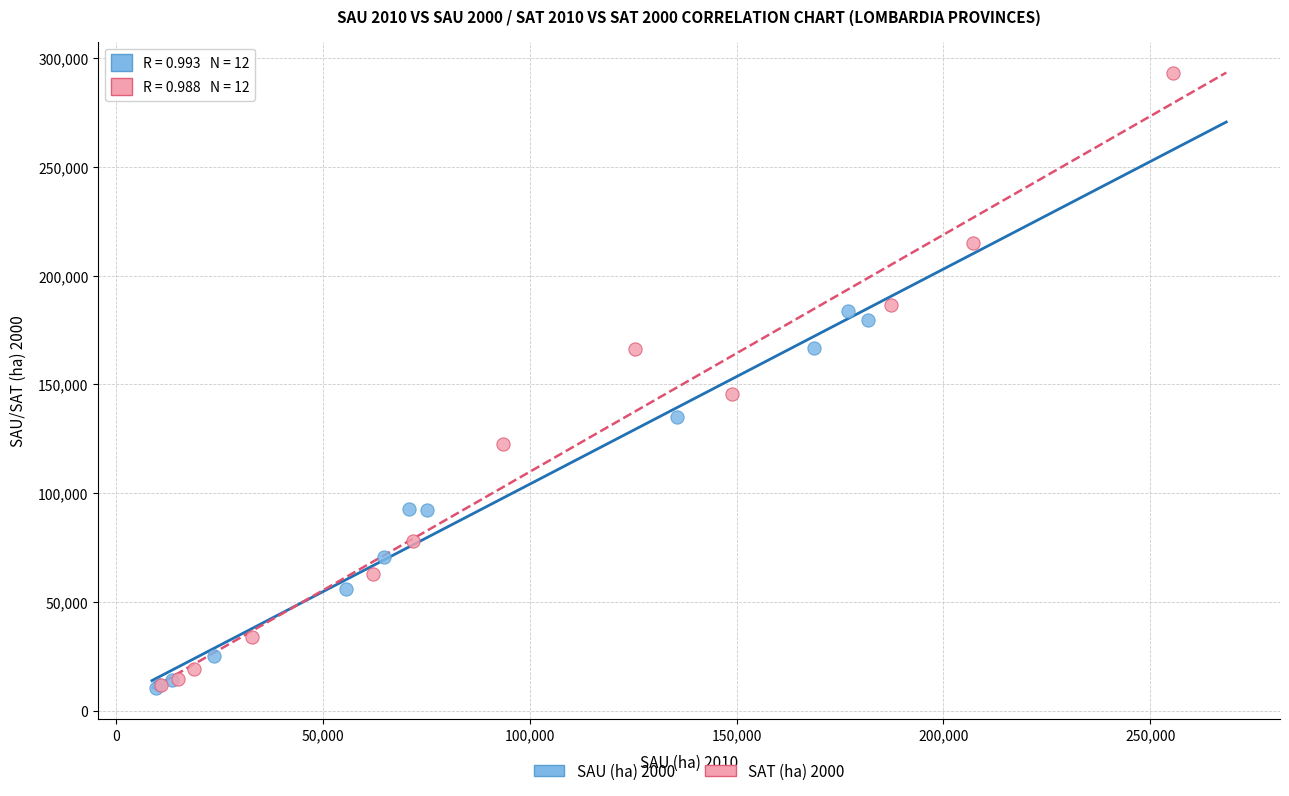

What are all the series names shown in the legend?

SAU (ha) 2000, SAT (ha) 2000